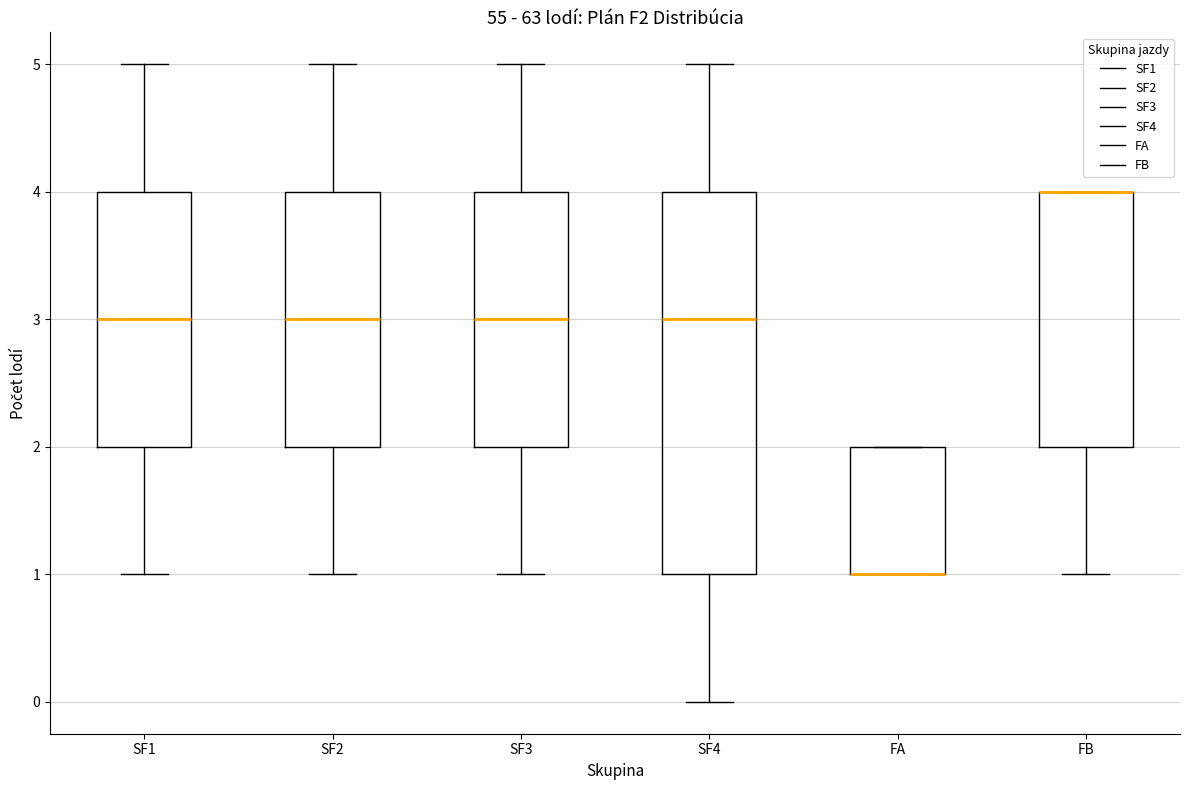

Reading left to right, read every box against the y-axis: the position of its median line, the range the box covers, and the ends of its whiskers. The values are not printed on the chart, so give them approximately, as read against the axis.

SF1: median 3, box 2 to 4, whiskers 1 to 5
SF2: median 3, box 2 to 4, whiskers 1 to 5
SF3: median 3, box 2 to 4, whiskers 1 to 5
SF4: median 3, box 1 to 4, whiskers 0 to 5
FA: median 1 (drawn on the box's lower edge), box 1 to 2, whiskers 1 to 2
FB: median 4 (drawn on the box's upper edge), box 2 to 4, whiskers 1 to 4